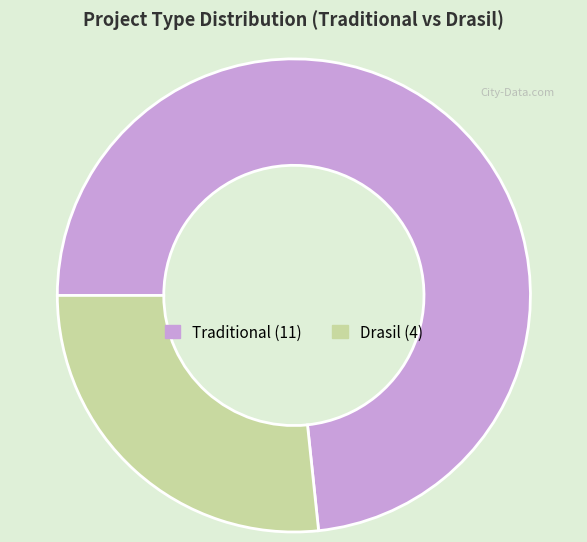

Between Traditional and Drasil, which is larger?

Traditional